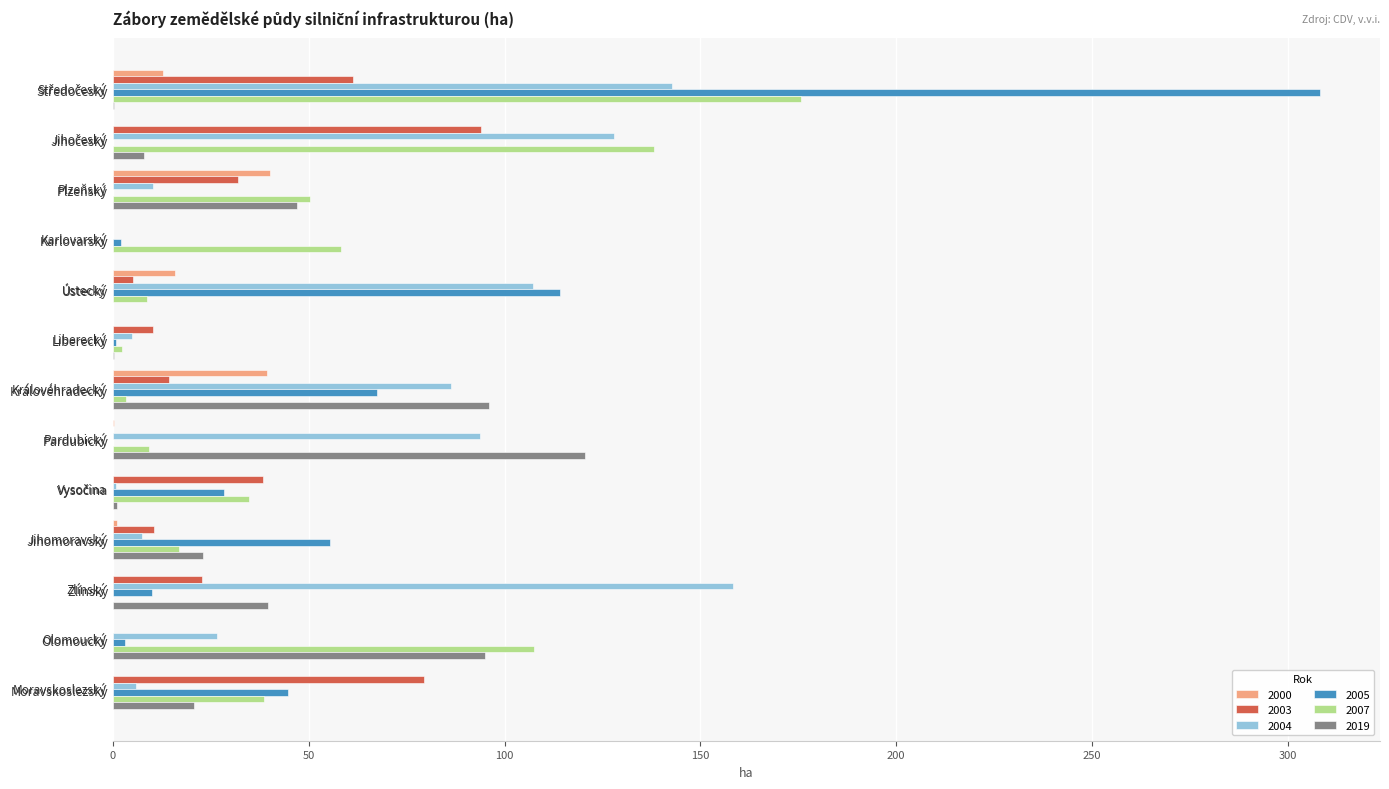

Is the value of 2003 at Liberecký greater than the value of 2019 at Liberecký?

Yes